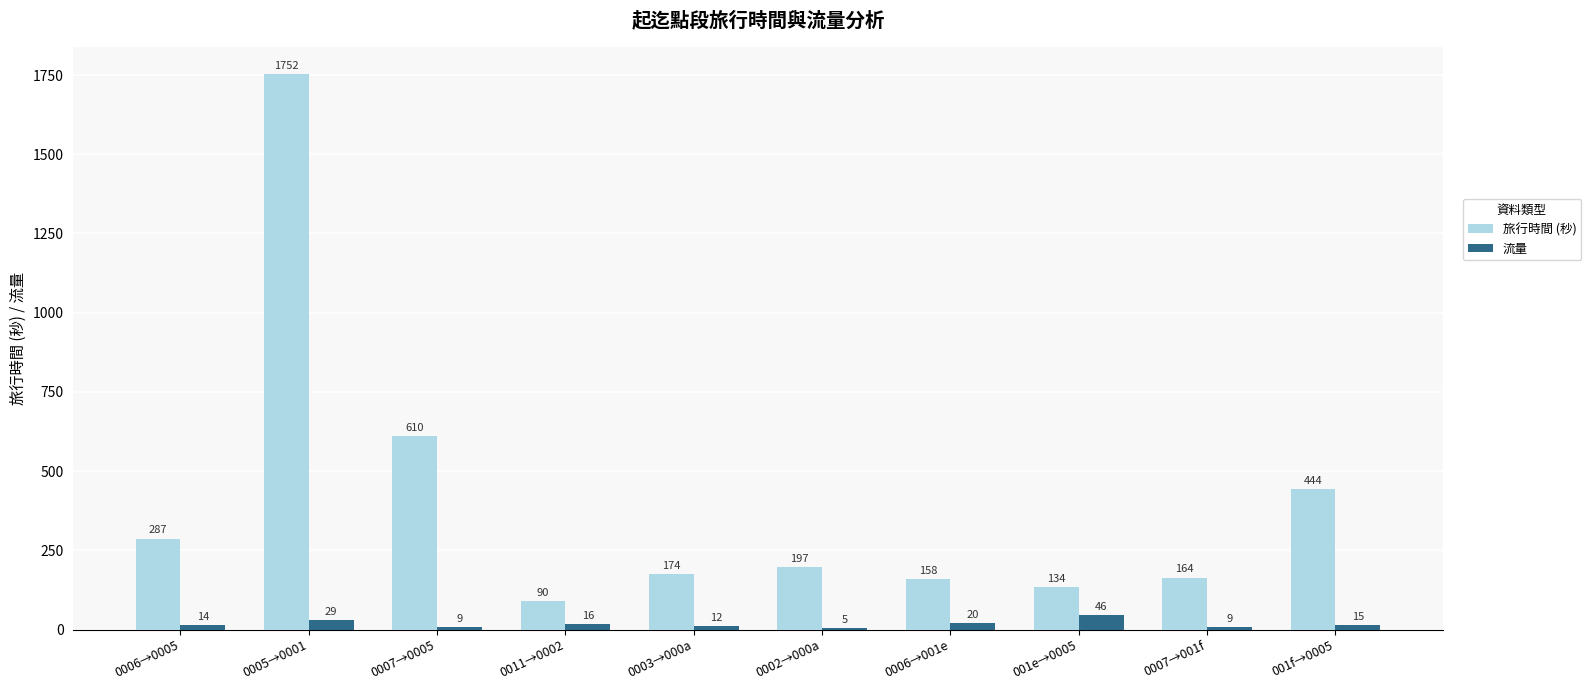

How many distinct data groups are displayed?

2